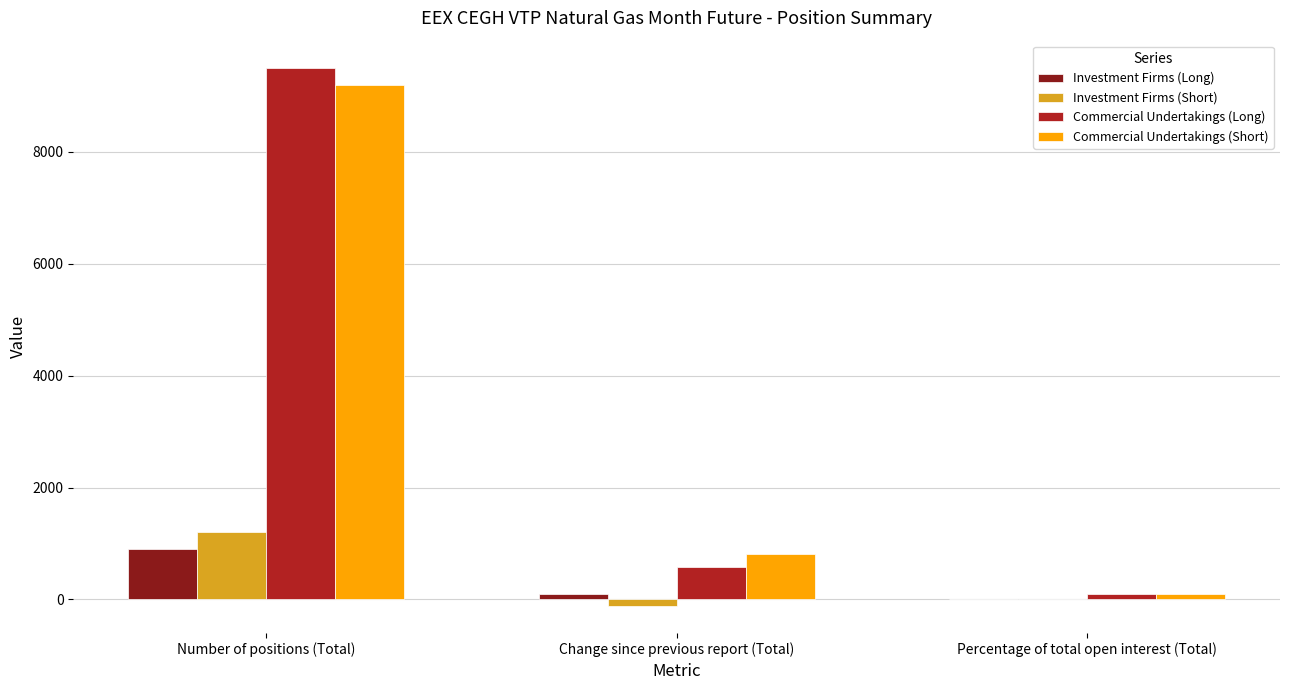

Reading left to right, what are all the values shown in this chart?

Investment Firms (Long): 894.0	104.0	8.6
Investment Firms (Short): 1204.0	-118.0	11.6
Commercial Undertakings (Long): 9503.0	588.0	91.4
Commercial Undertakings (Short): 9192.0	810.0	88.4